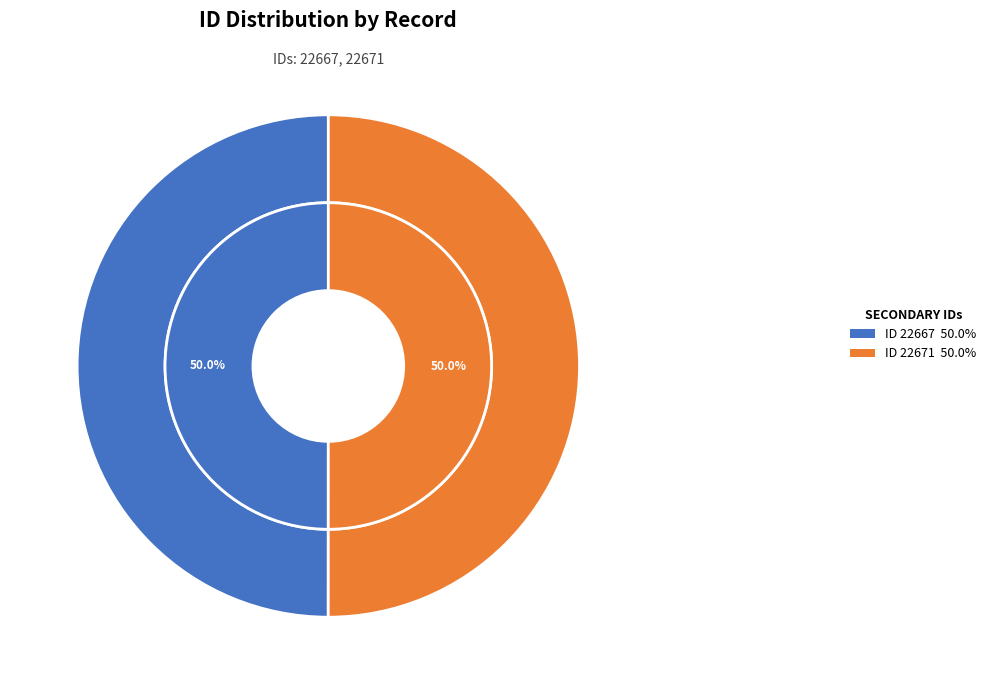

What is the largest slice in the pie chart?

22671